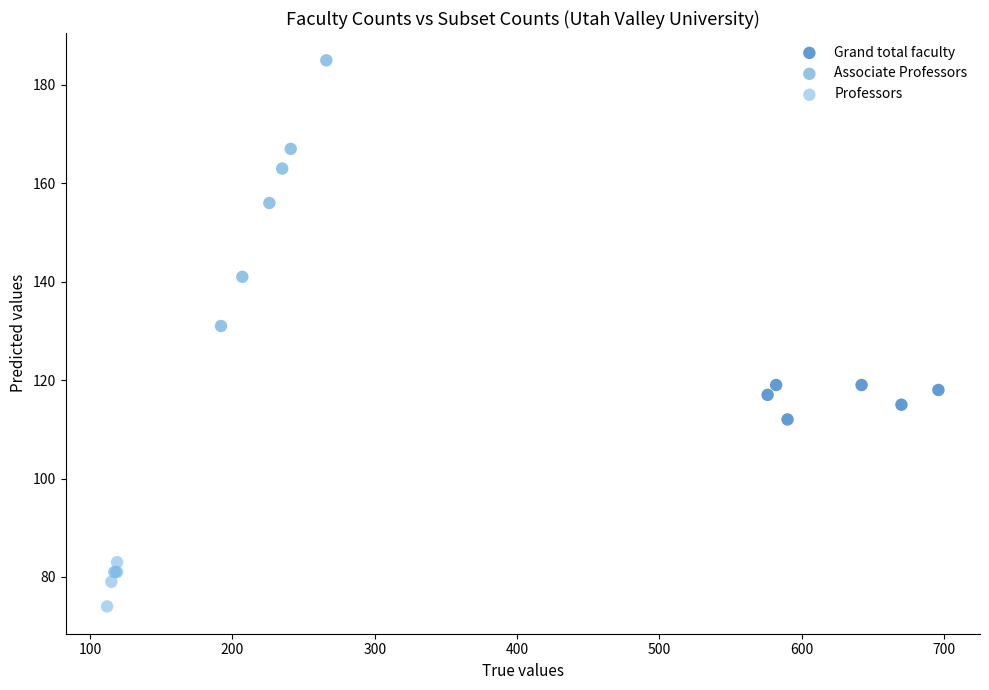

Which series reaches the maximum Y coordinate?

Associate Professors